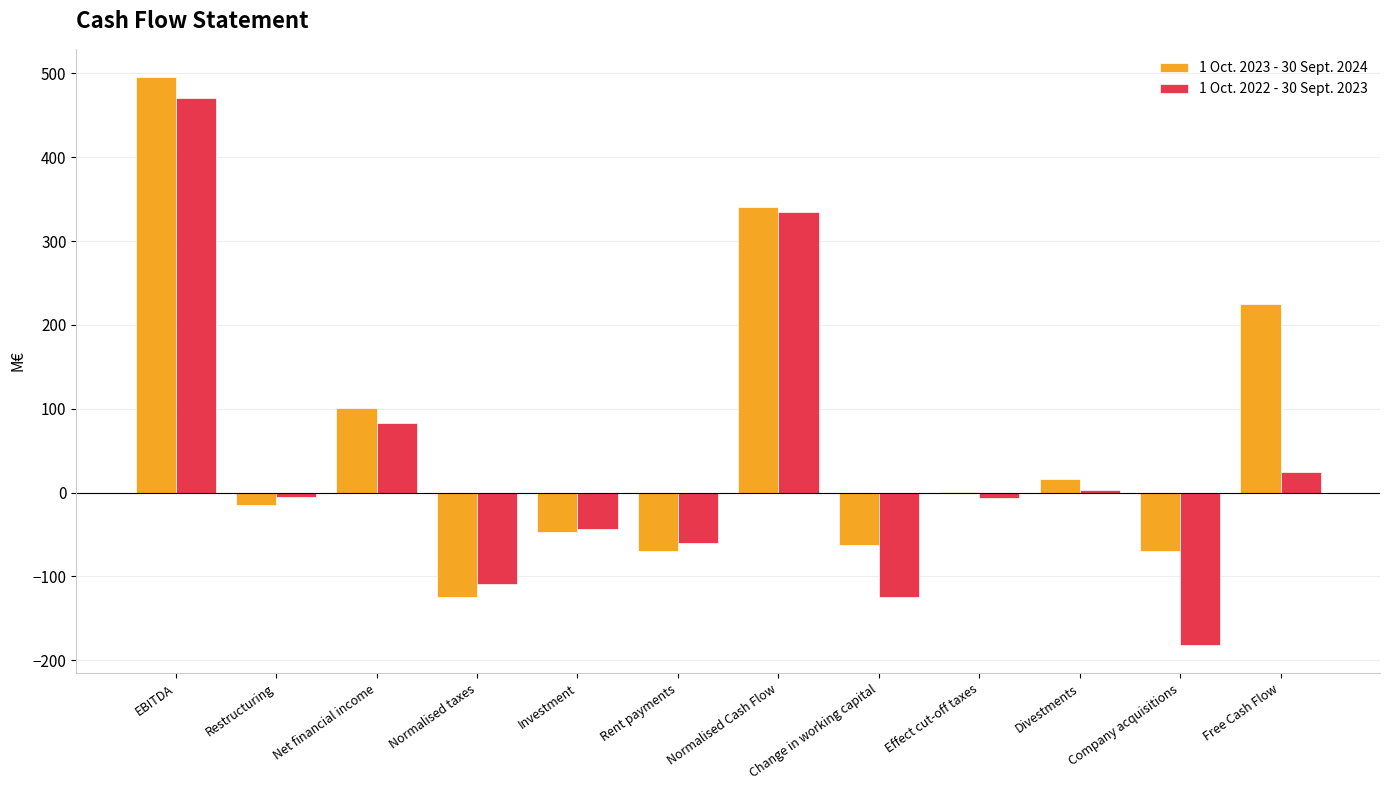

How many values in the 1 Oct. 2022 - 30 Sept. 2023 series exceed -5?

5